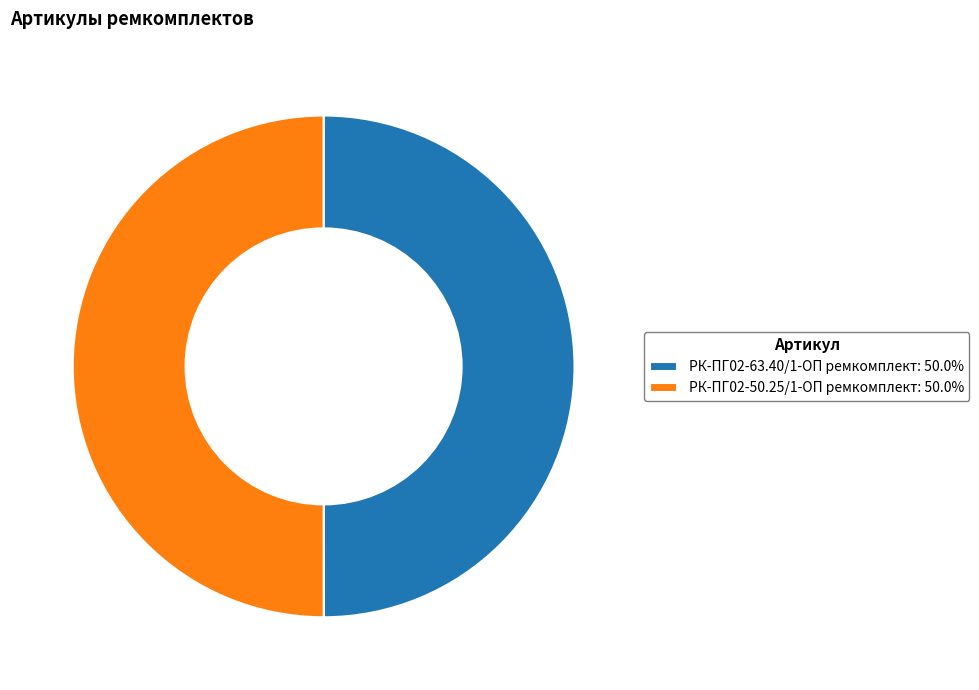

What is the ratio of the value at РК-ПГ02-63.40/1-ОП ремкомплект: 50.0% to the value at РК-ПГ02-50.25/1-ОП ремкомплект: 50.0%?

1.0